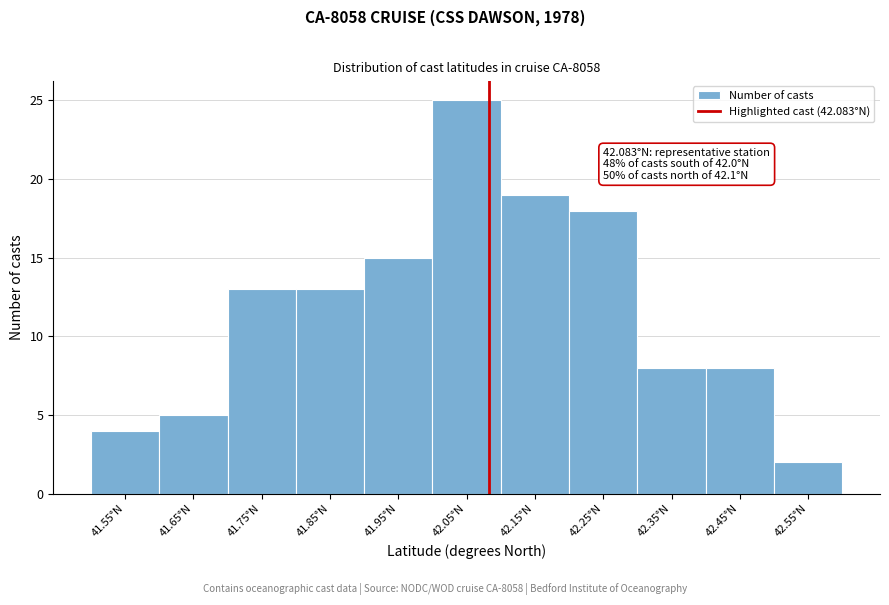

Over which range of the x-axis is the bar tallest?

42.0 to 42.1